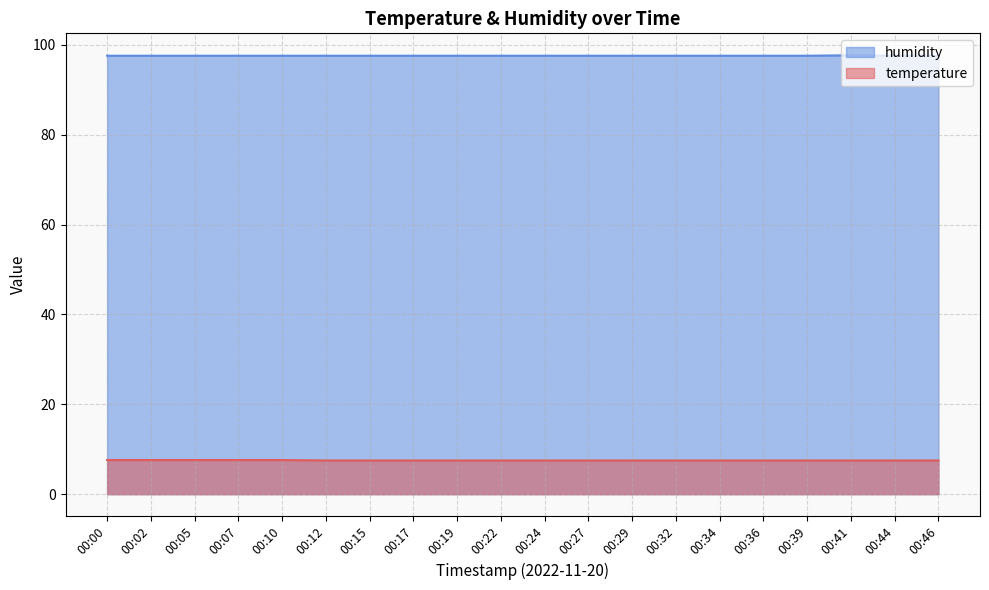

What is the value of the humidity point at the 7th from the left?

97.6